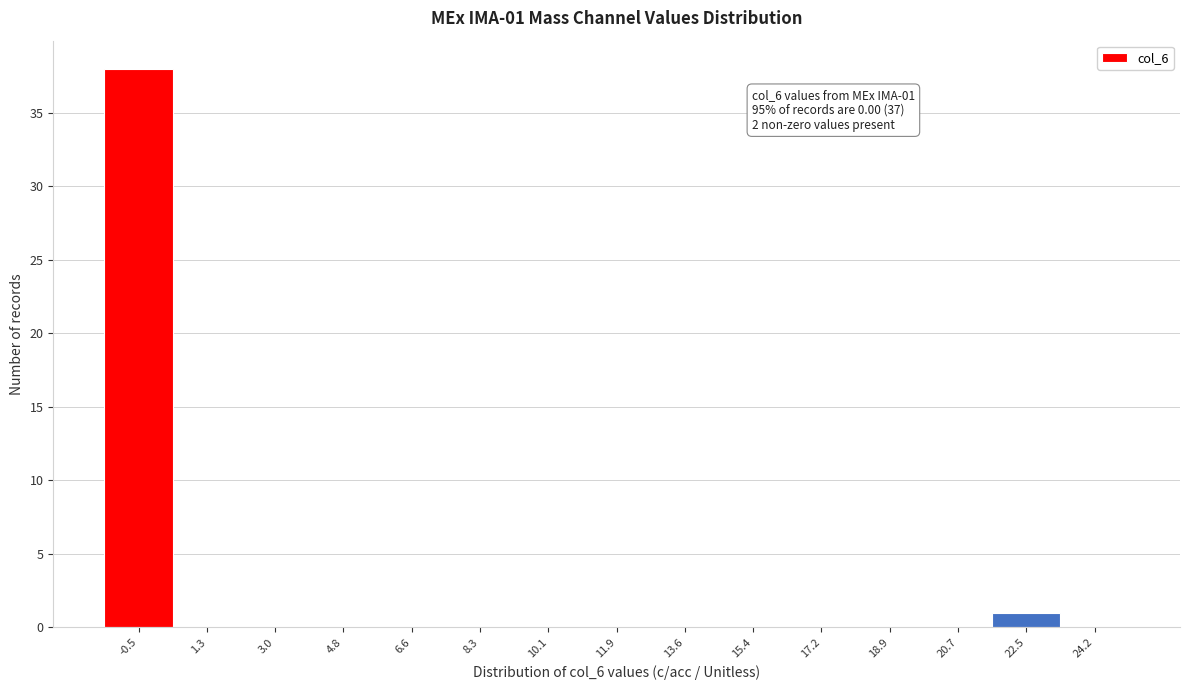

Reading right to left, what are all the values shown in this chart?

24.2=0	22.5=1	20.7=0	18.9=0	17.2=0	15.4=0	13.6=0	11.9=0	10.1=0	8.3=0	6.6=0	4.8=0	3.0=0	1.3=0	-0.5=38